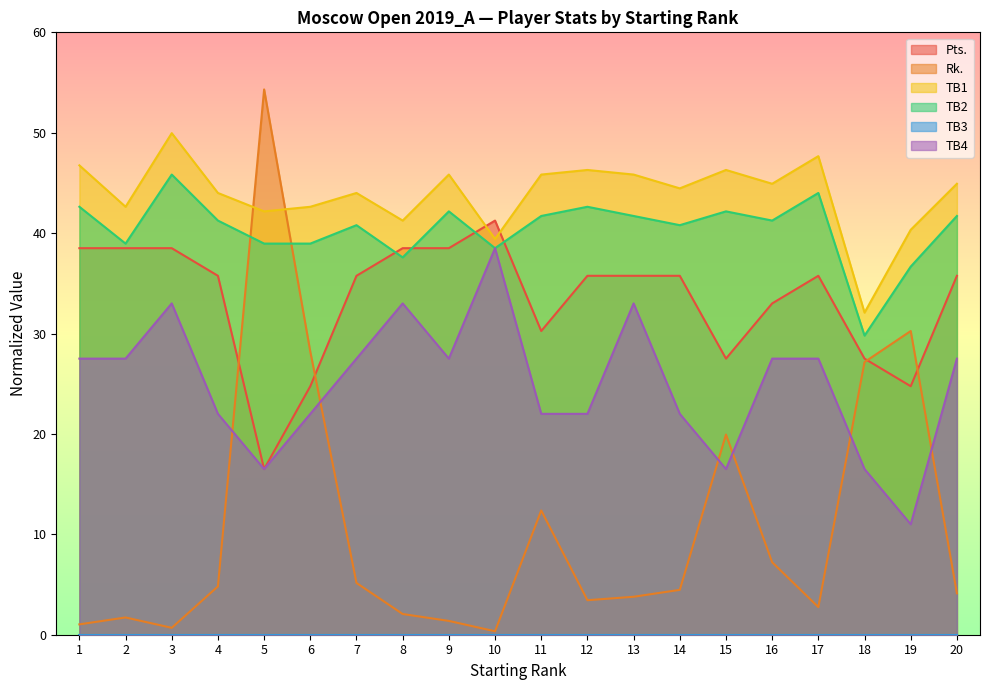

Does the chart display data point markers on the line(s)?

No